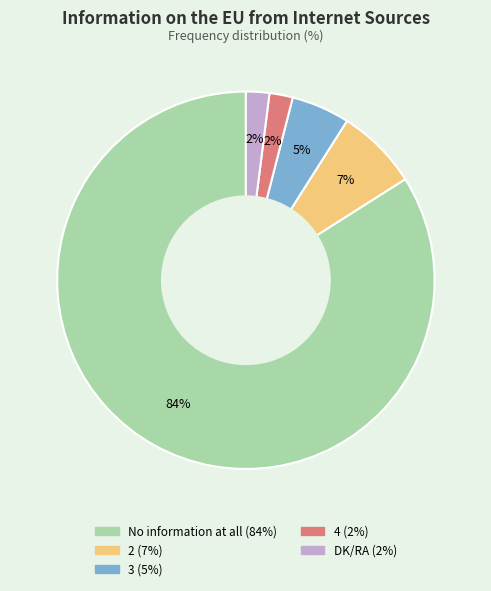

How many slices are in this pie chart?

5